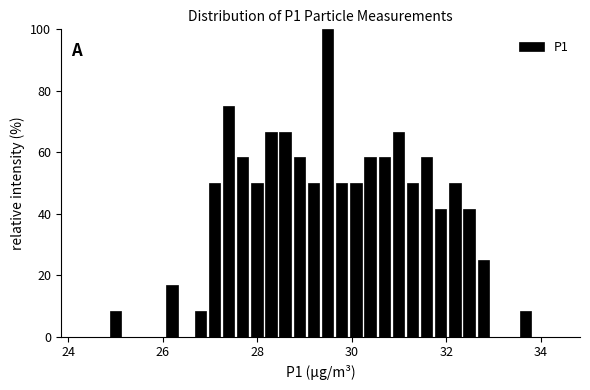

Around what value on the x-axis is the tallest bar? Give the approximate position of its centre, as read against the axis.

29.4